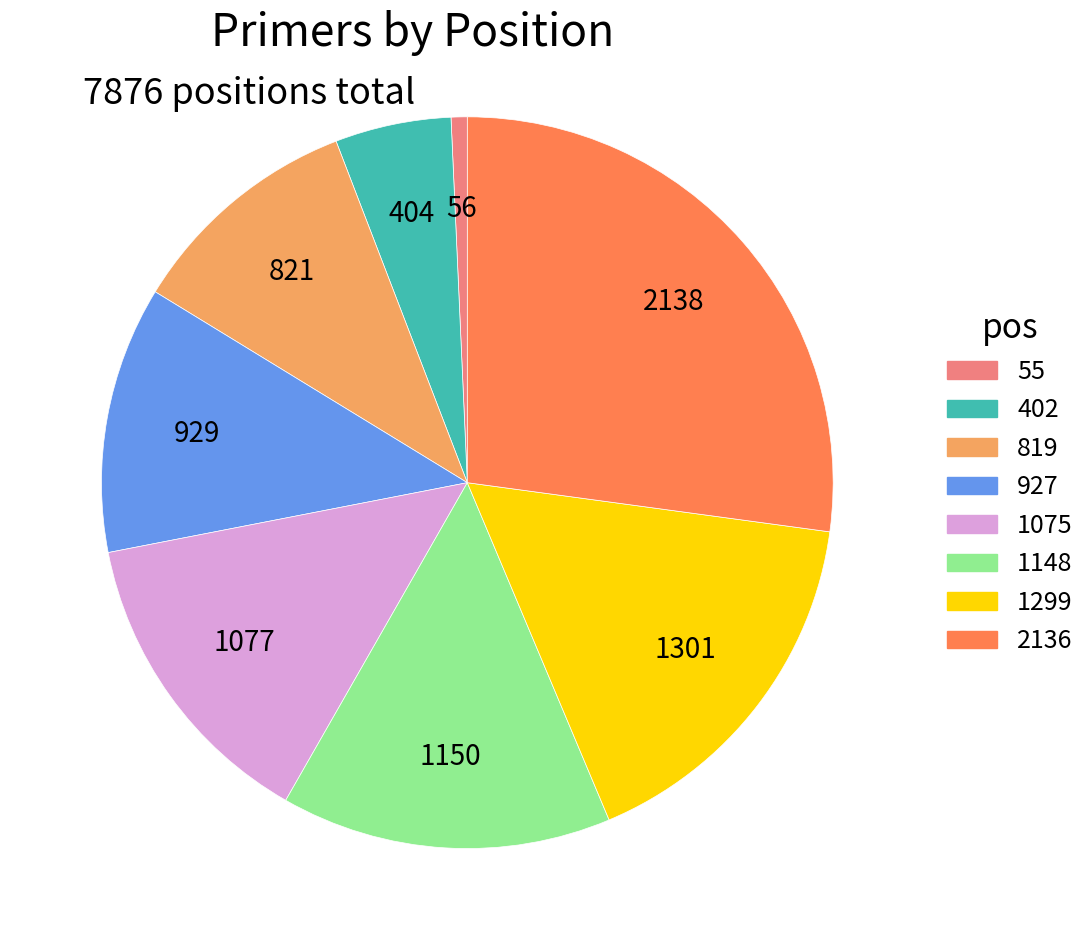

Is it true that 819 is 18% of the pie?

False